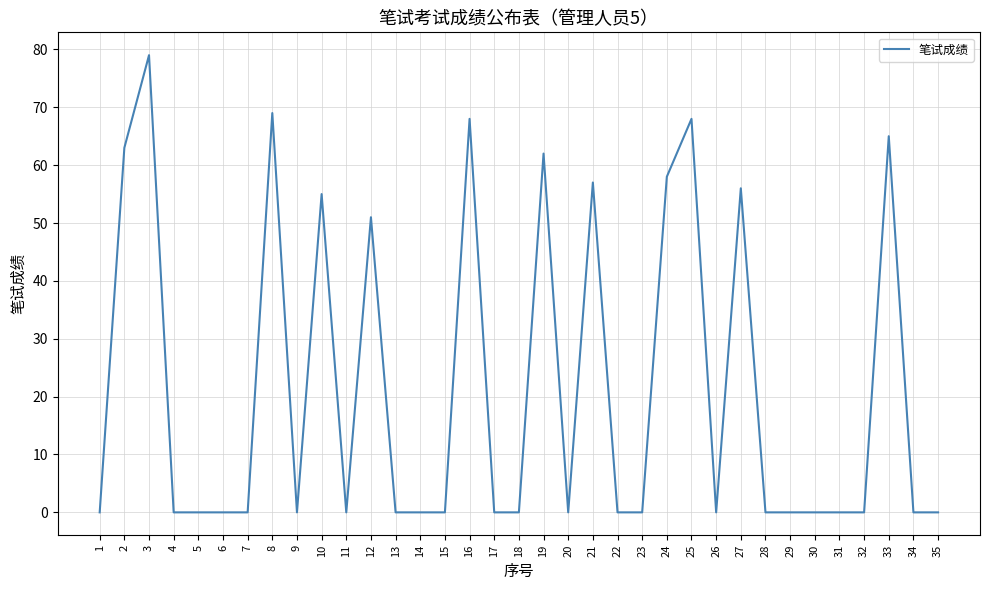

Reading left to right, transcribe all the data shown in this chart.

0	63	79	0	0	0	0	69	0	55	0	51	0	0	0	68	0	0	62	0	57	0	0	58	68	0	56	0	0	0	0	0	65	0	0